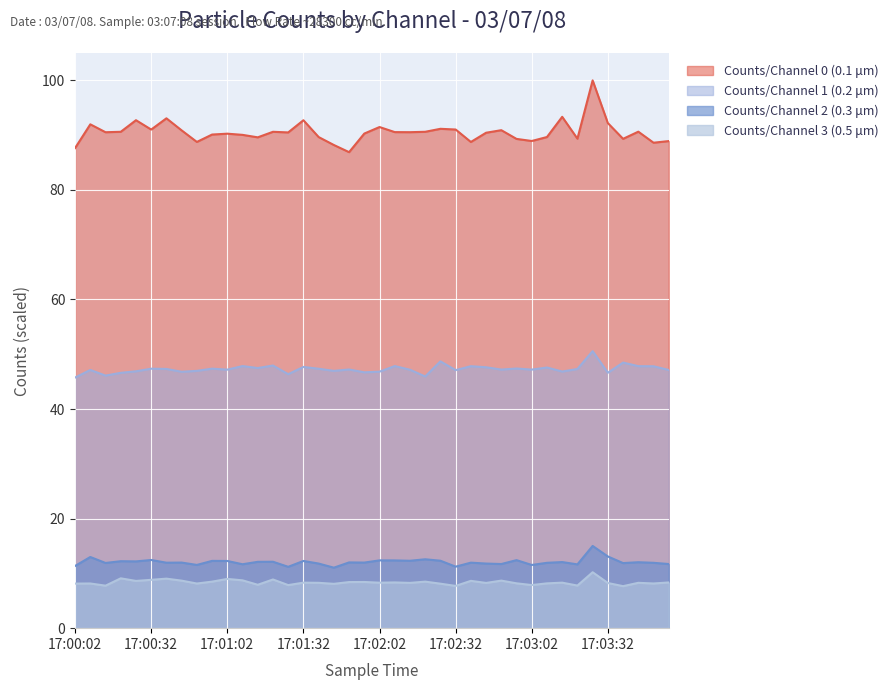

What is the sum of the Counts/Channel 2 (0.3 μm) values at 17:00:38 and 17:01:56?

23.9